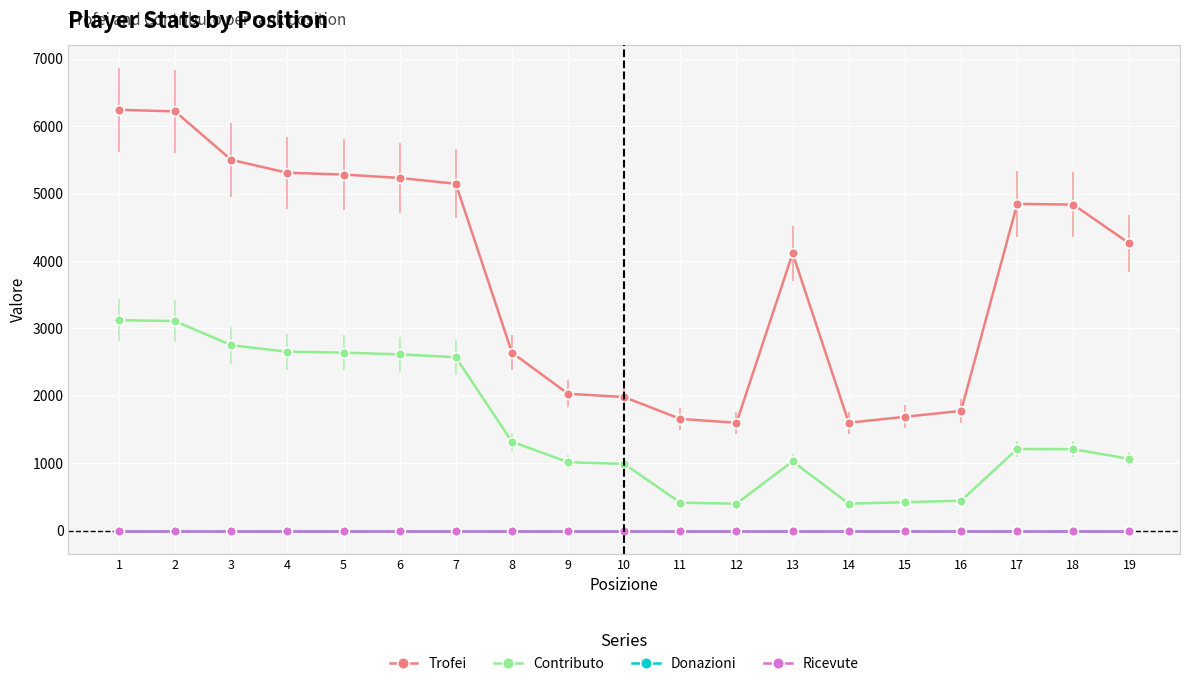

Reading left to right, what are all the values shown in this chart?

Trofei: 1=6242	2=6217	3=5500	4=5308	5=5281	6=5231	7=5145	8=2641	9=2030	10=1981	11=1657	12=1600	13=4113	14=1600	15=1689	16=1776	17=4846	18=4836	19=4259
Contributo: 1=3121	2=3108	3=2750	4=2654	5=2640	6=2615	7=2572	8=1320	9=1015	10=990	11=414	12=400	13=1028	14=400	15=422	16=444	17=1211	18=1209	19=1064
Donazioni: 1=0	2=0	3=0	4=0	5=0	6=0	7=0	8=0	9=0	10=0	11=0	12=0	13=0	14=0	15=0	16=0	17=0	18=0	19=0
Ricevute: 1=0	2=0	3=0	4=0	5=0	6=0	7=0	8=0	9=0	10=0	11=0	12=0	13=0	14=0	15=0	16=0	17=0	18=0	19=0